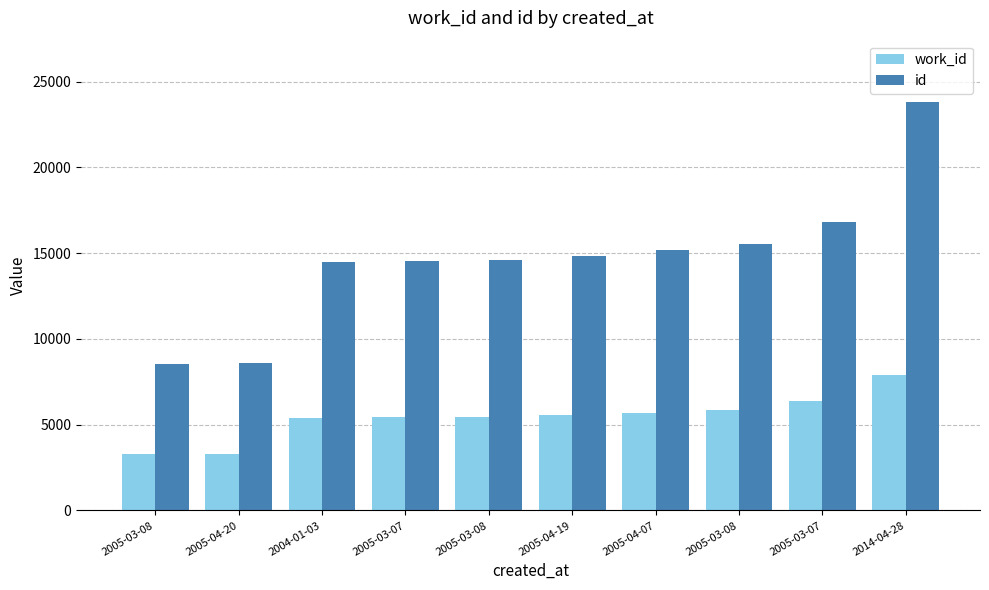

Between 2005-03-07 and 2005-03-08, which is larger?

2005-03-08